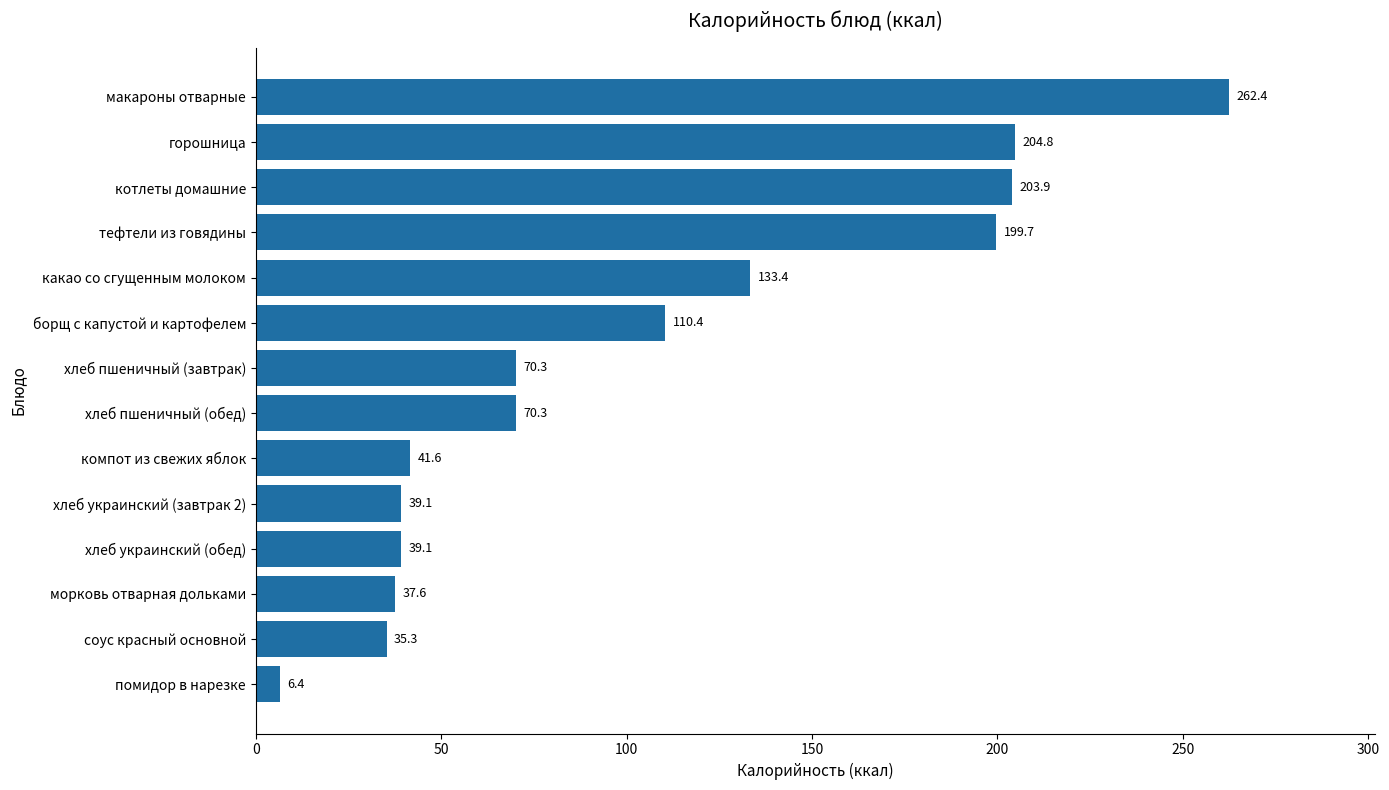

Does the chart contain stacked bars?

No